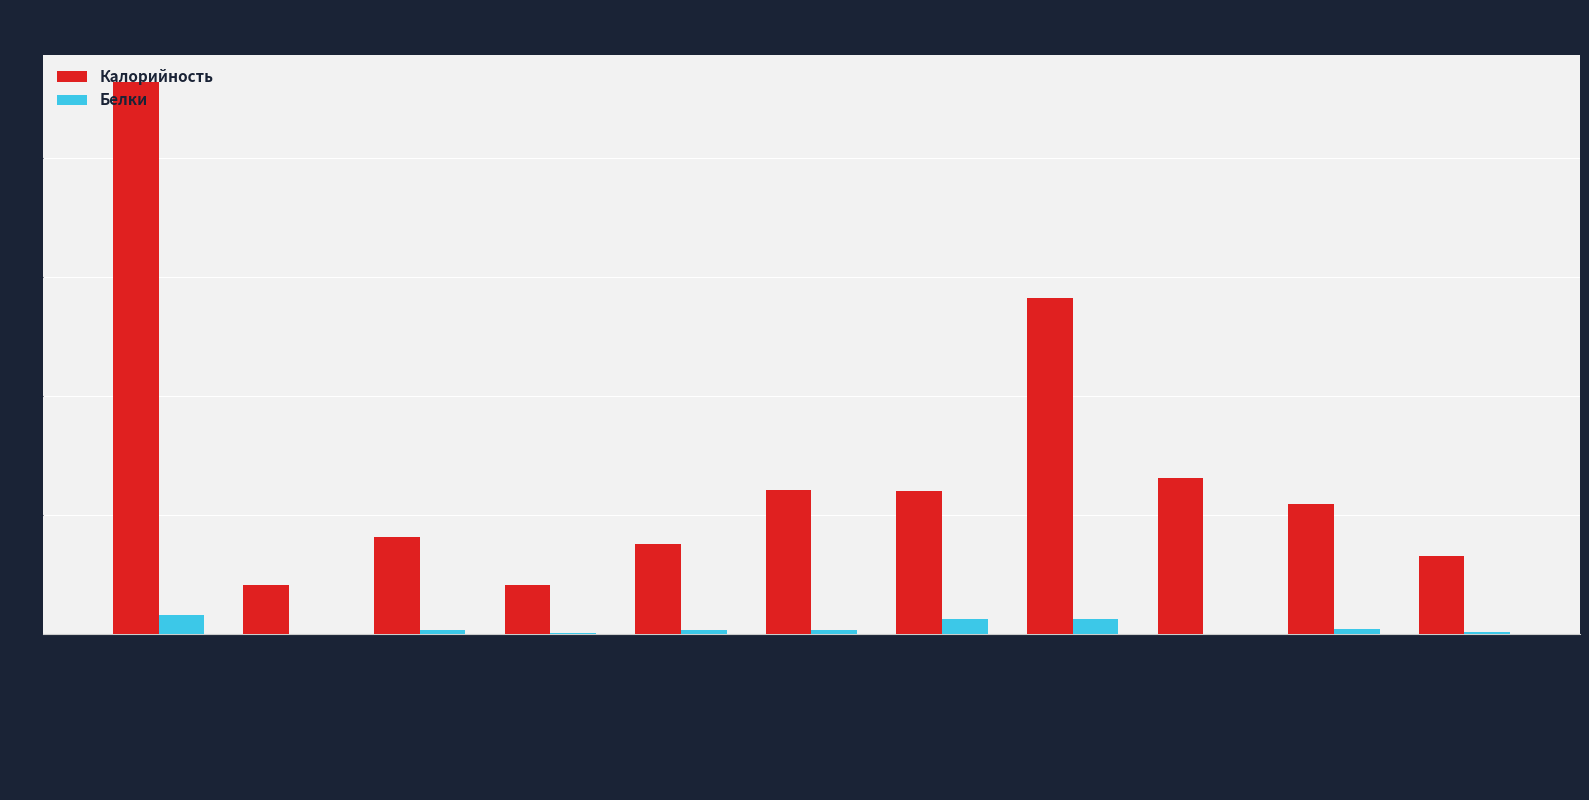

What is the greatest value displayed?

464